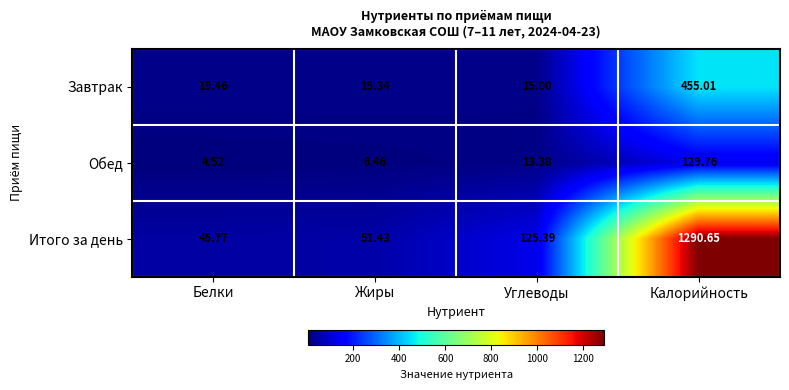

Where is Итого за день nearest to the value 668?

Углеводы